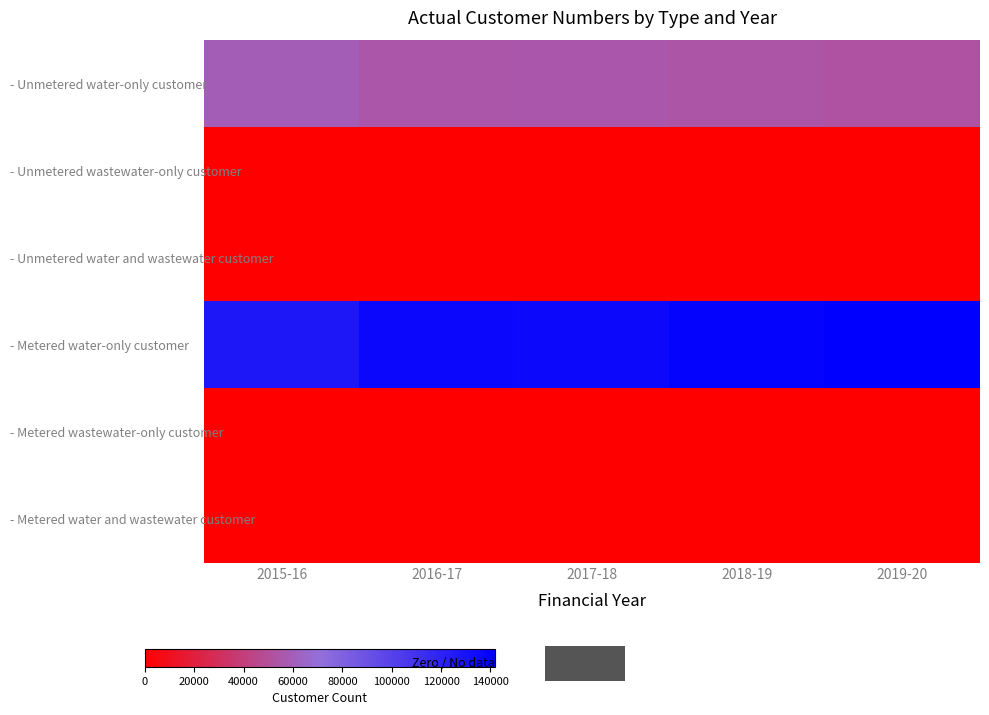

What is the spread (max minus min) of values at 2019-20?

141873